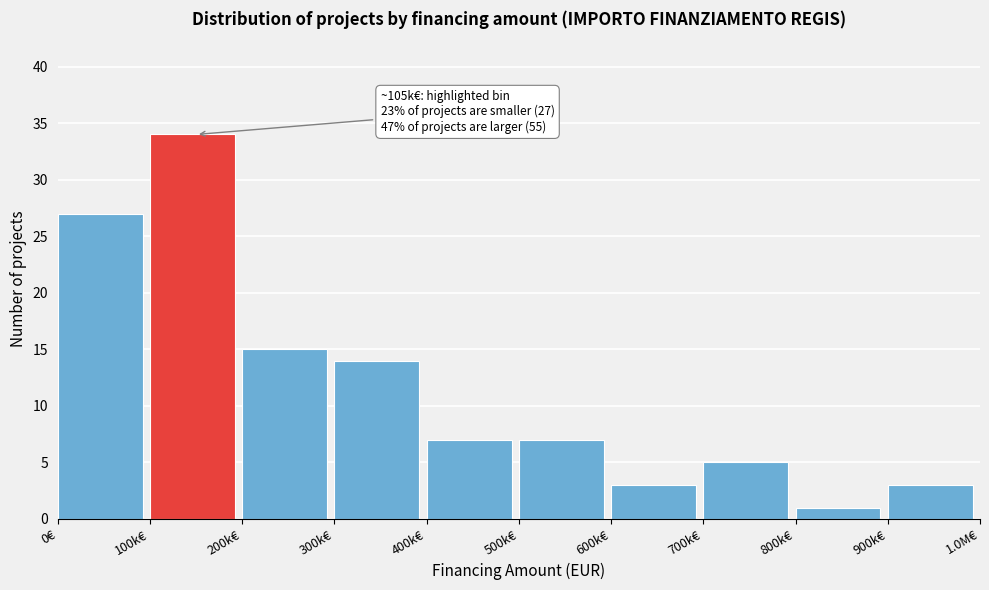

Reading left to right, extract all data points from this chart.

27	34	15	14	7	7	3	5	1	3